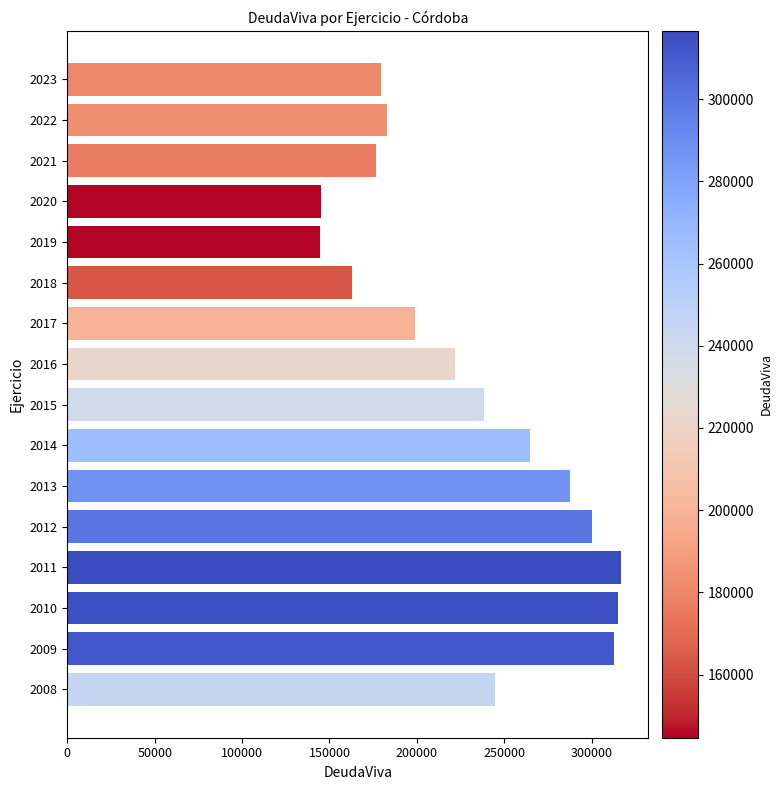

What is the maximum value shown in the chart?

316641